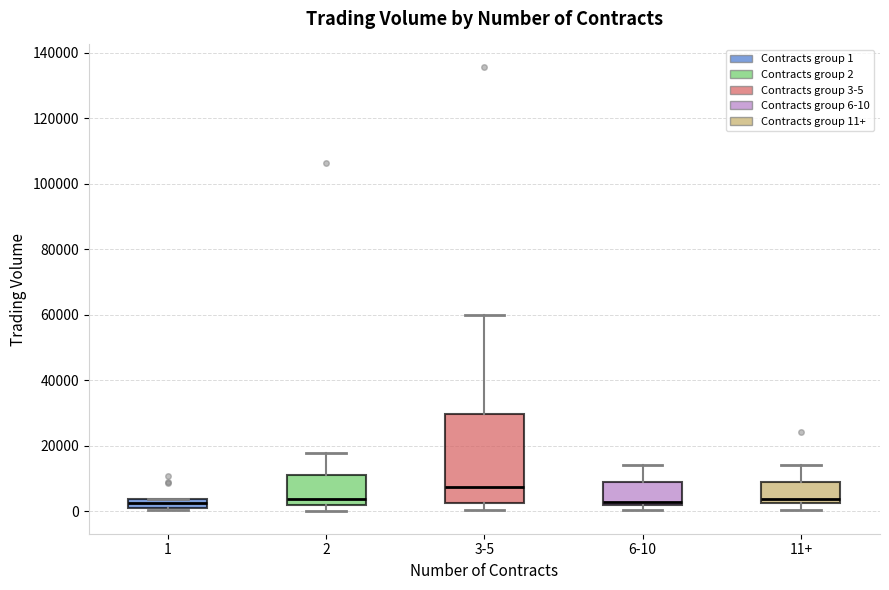

Which box has the highest median line?

3-5